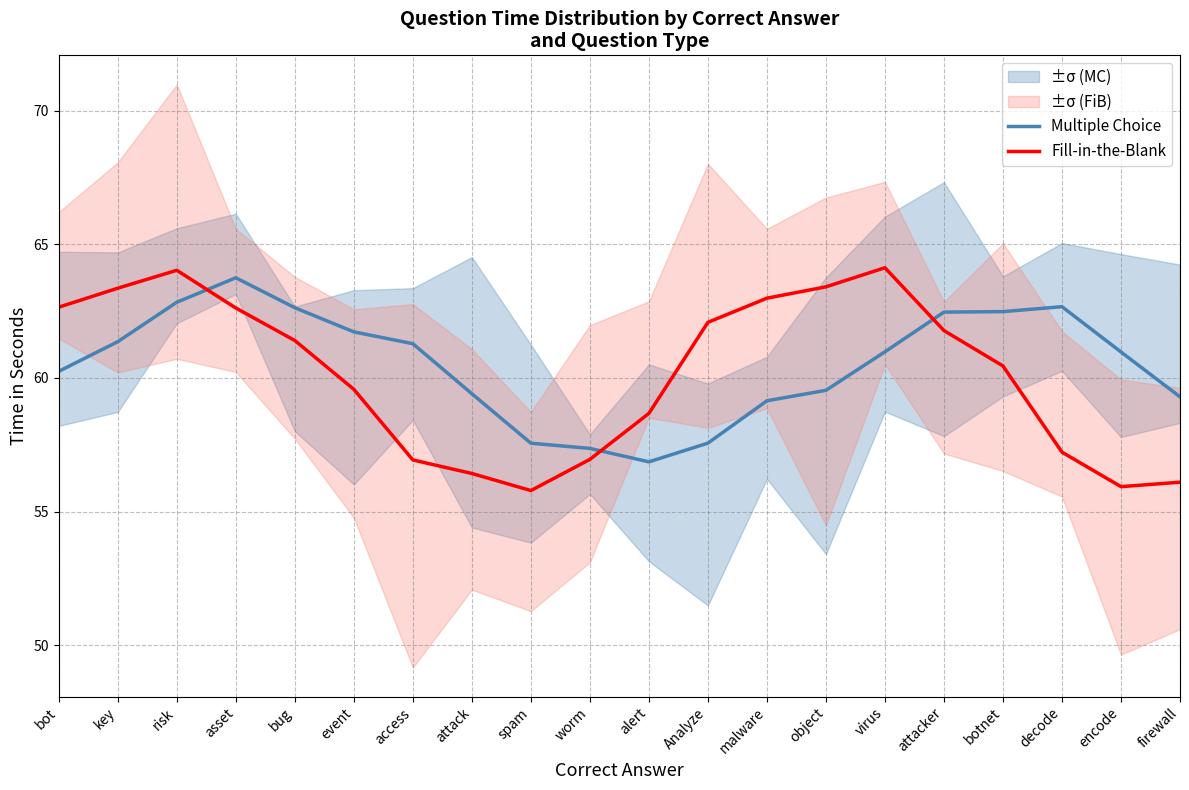

What is the difference between the second highest and minimum values in the Multiple Choice series?

6.0